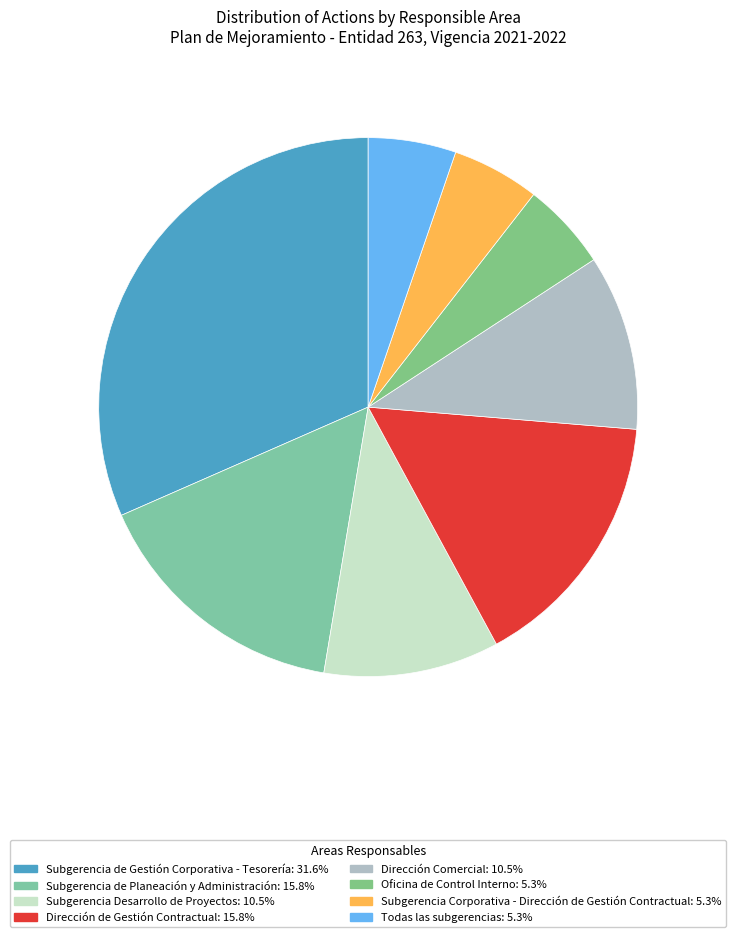

To the nearest percent, what is the difference between the largest and smallest slice percentages?

26%